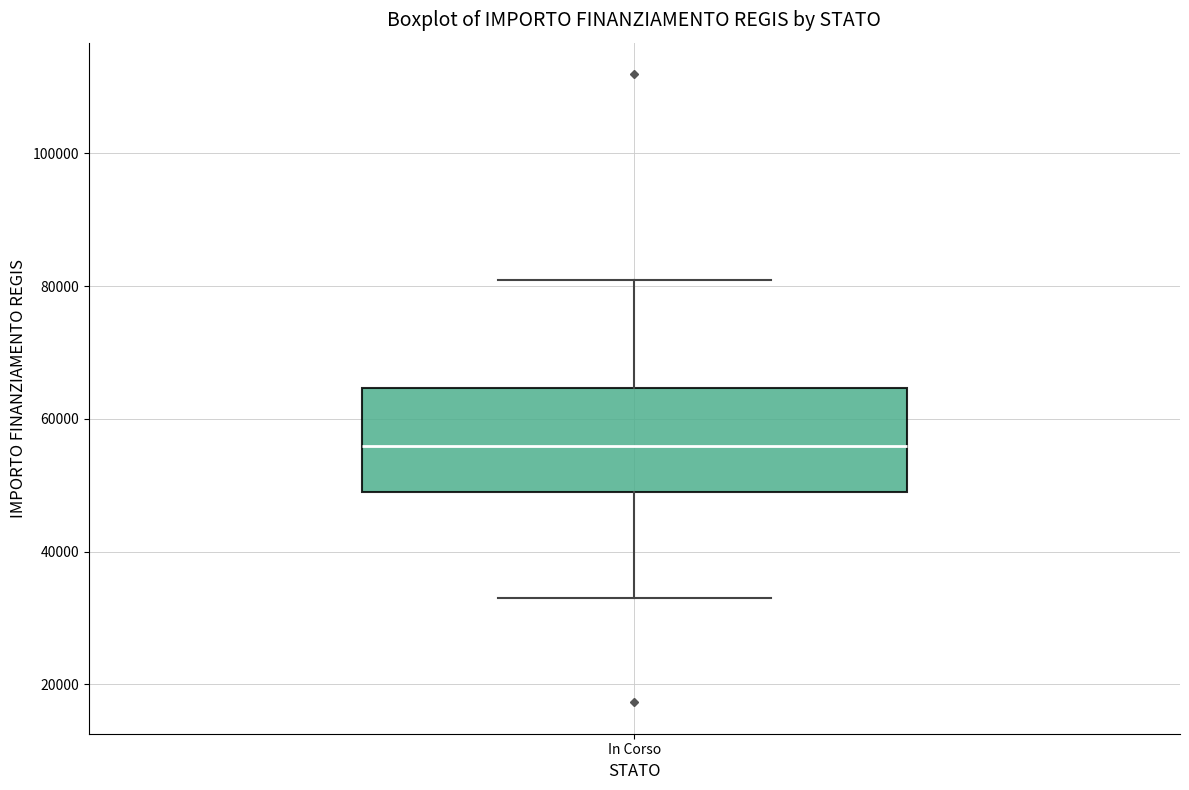

Transcribe this box plot: give where the median line is, the range the box spans, and where the two whiskers end, as read against the y-axis. The values are not printed on the chart, so give them approximately, as read against the axis.

median 56000, box 50000 to 64000, whiskers 32000 to 80000